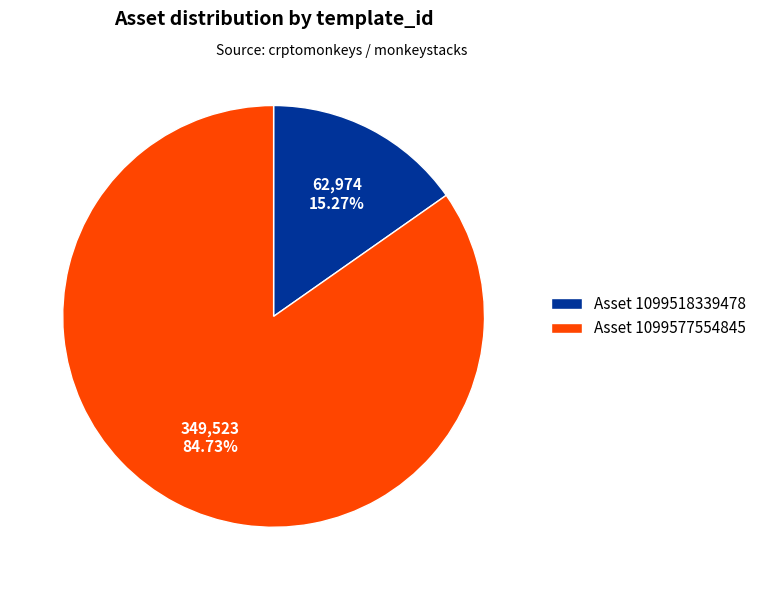

Which slice represents more than half of the pie?

Asset 1099577554845